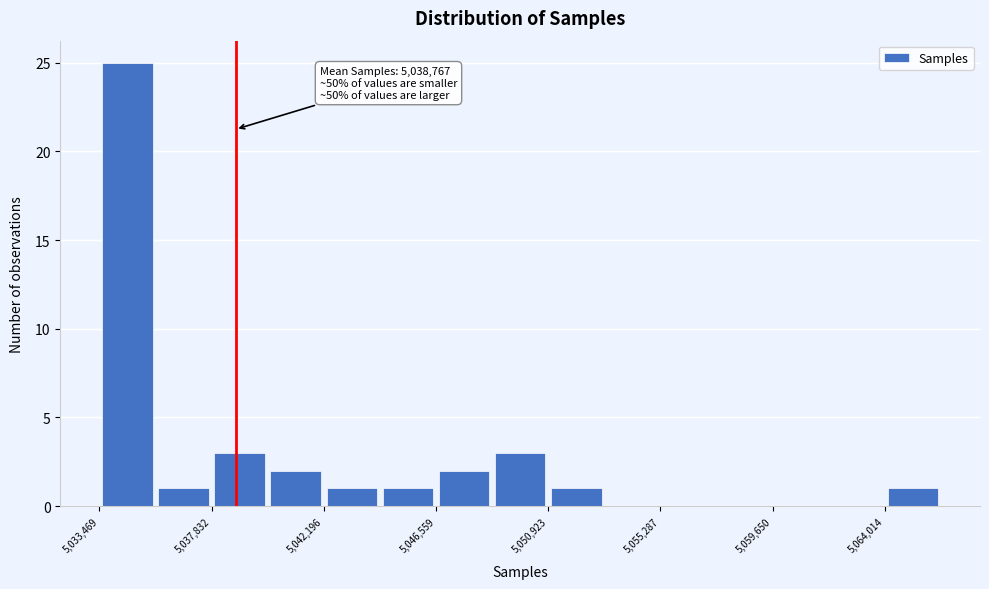

Over which range of the x-axis is the bar tallest?

5033500 to 5035500